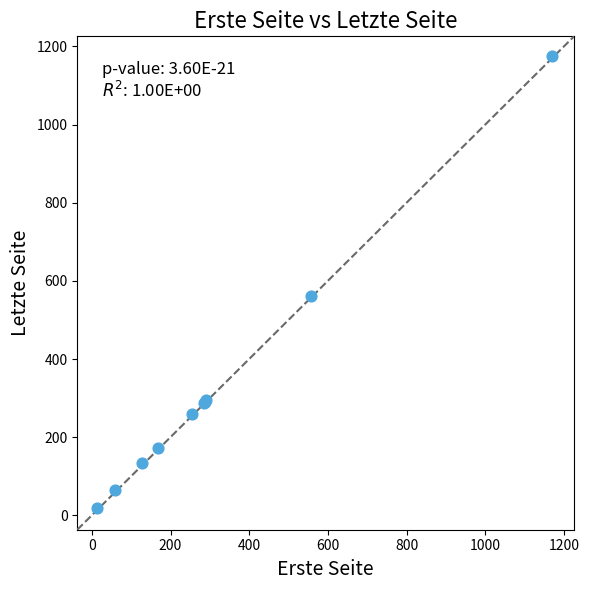

What Y value in the scatter plot is closest to 597?

561